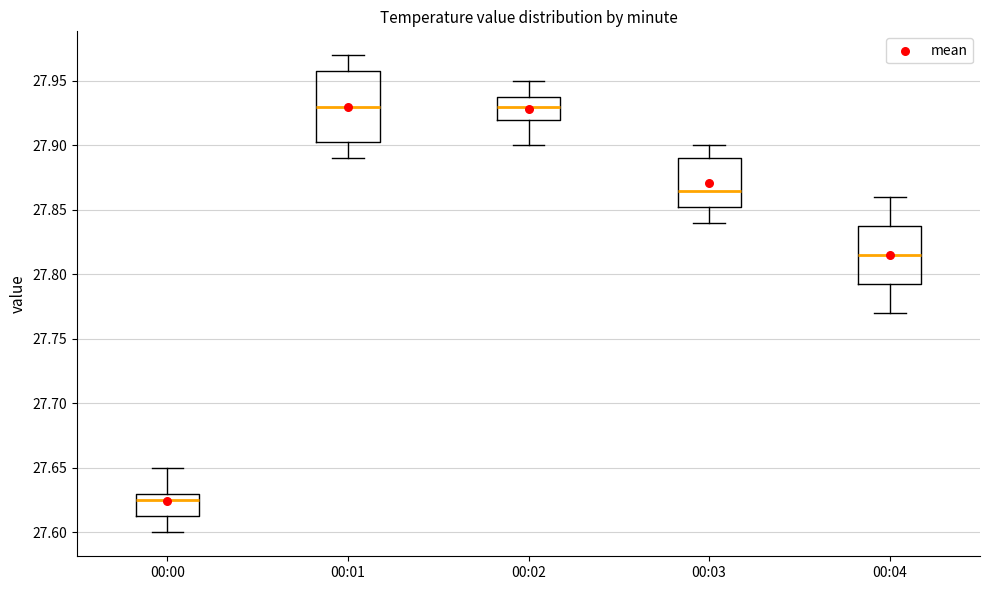

Reading left to right, read every box against the y-axis: the position of its median line, the range the box covers, and the ends of its whiskers. The values are not printed on the chart, so give them approximately, as read against the axis.

00:00: median 27.625, box 27.615 to 27.630, whiskers 27.600 to 27.650
00:01: median 27.930, box 27.905 to 27.960, whiskers 27.890 to 27.970
00:02: median 27.930, box 27.920 to 27.940, whiskers 27.900 to 27.950
00:03: median 27.865, box 27.855 to 27.890, whiskers 27.840 to 27.900
00:04: median 27.815, box 27.795 to 27.840, whiskers 27.770 to 27.860